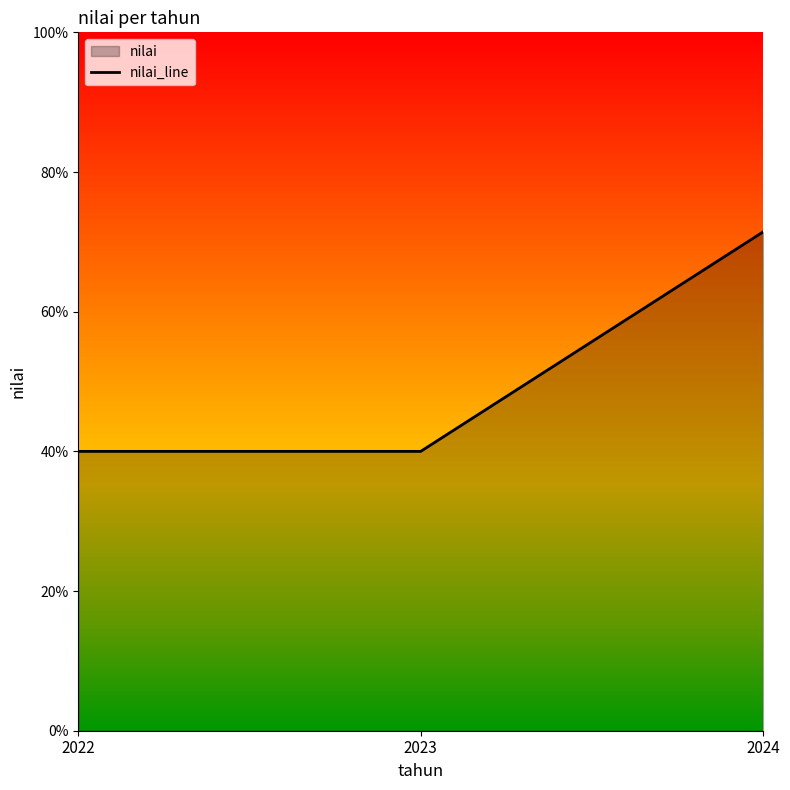

What is the average value?

50.5